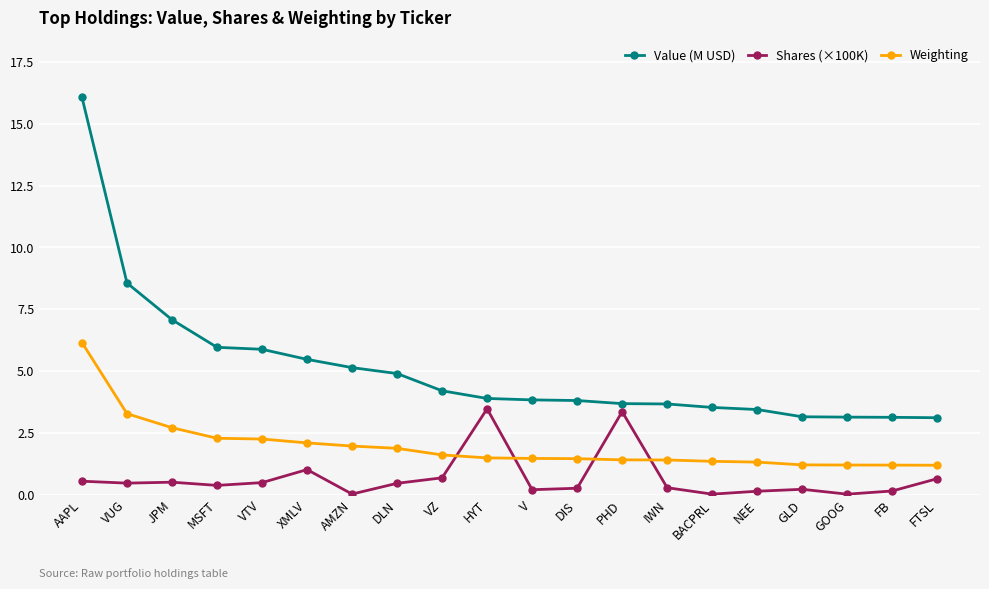

What is the sum of all Weighting values?

38.9